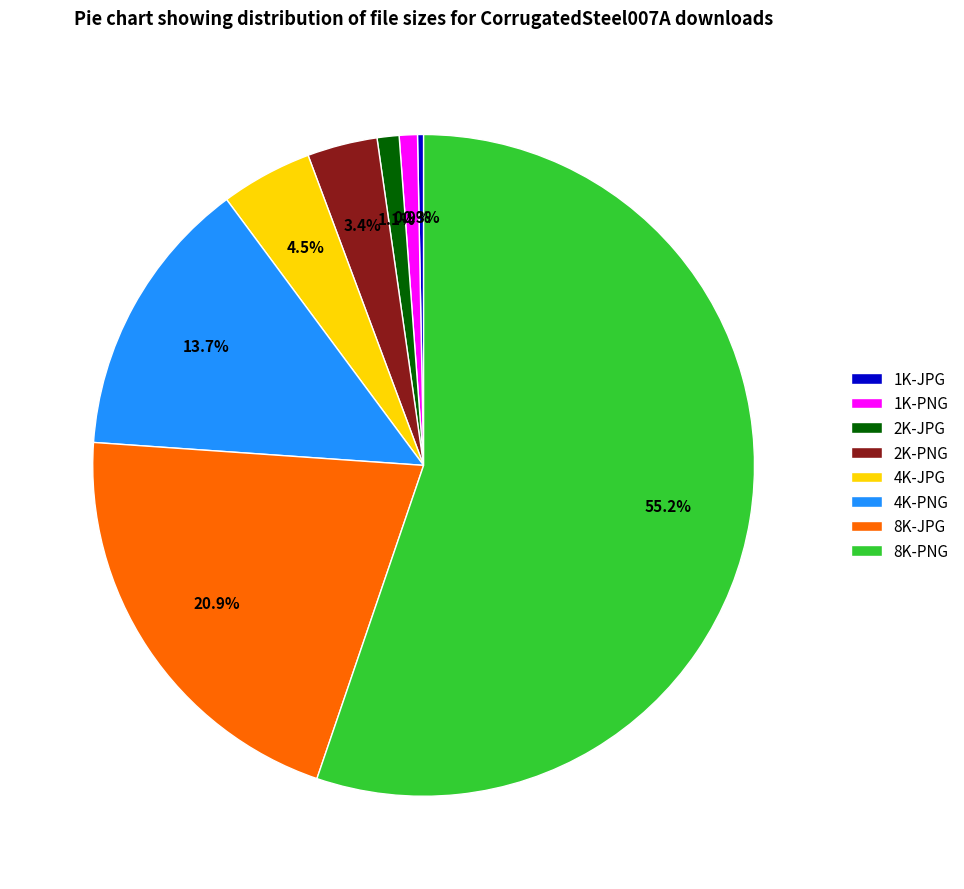

Is the sum of 1K-PNG and 8K-PNG greater than half?

Yes